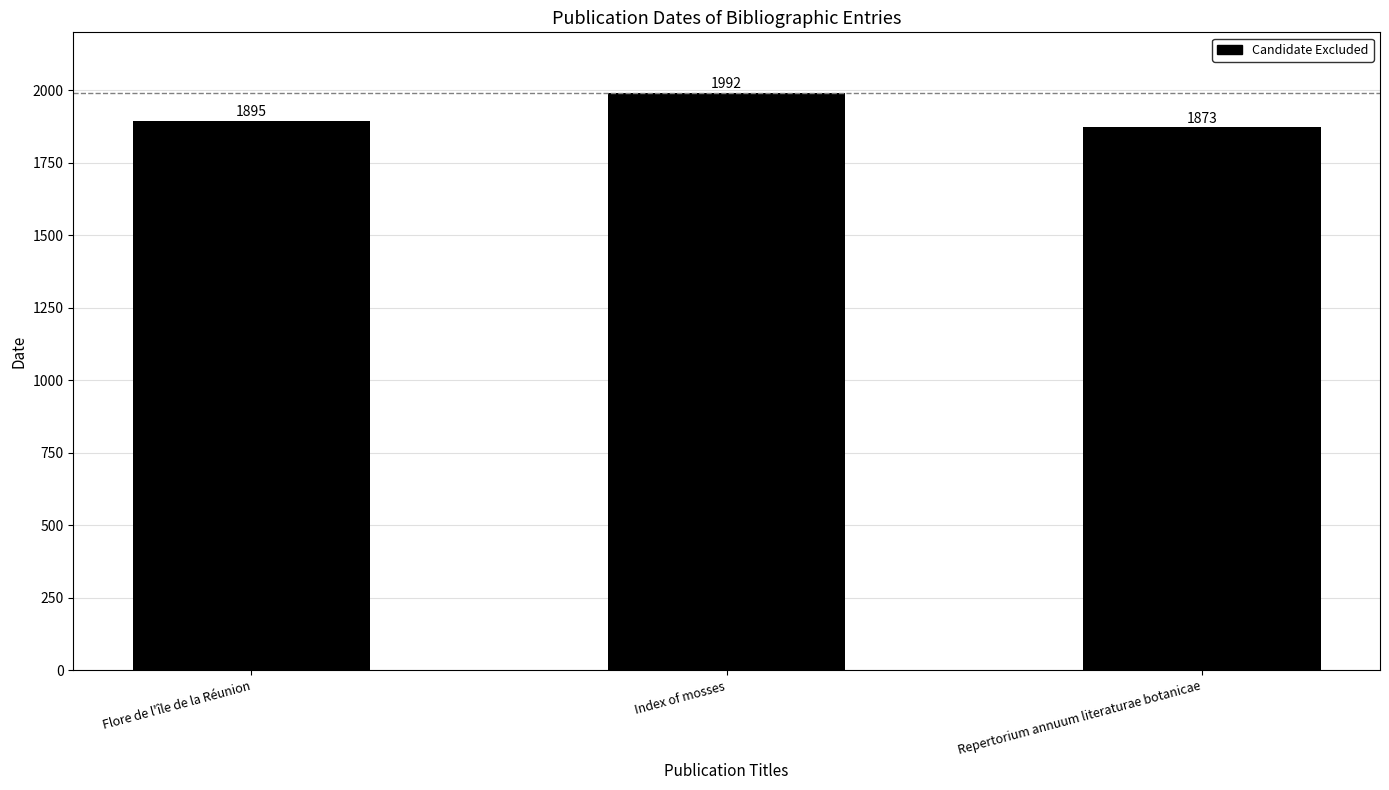

What is the minimum value shown in the chart?

1873